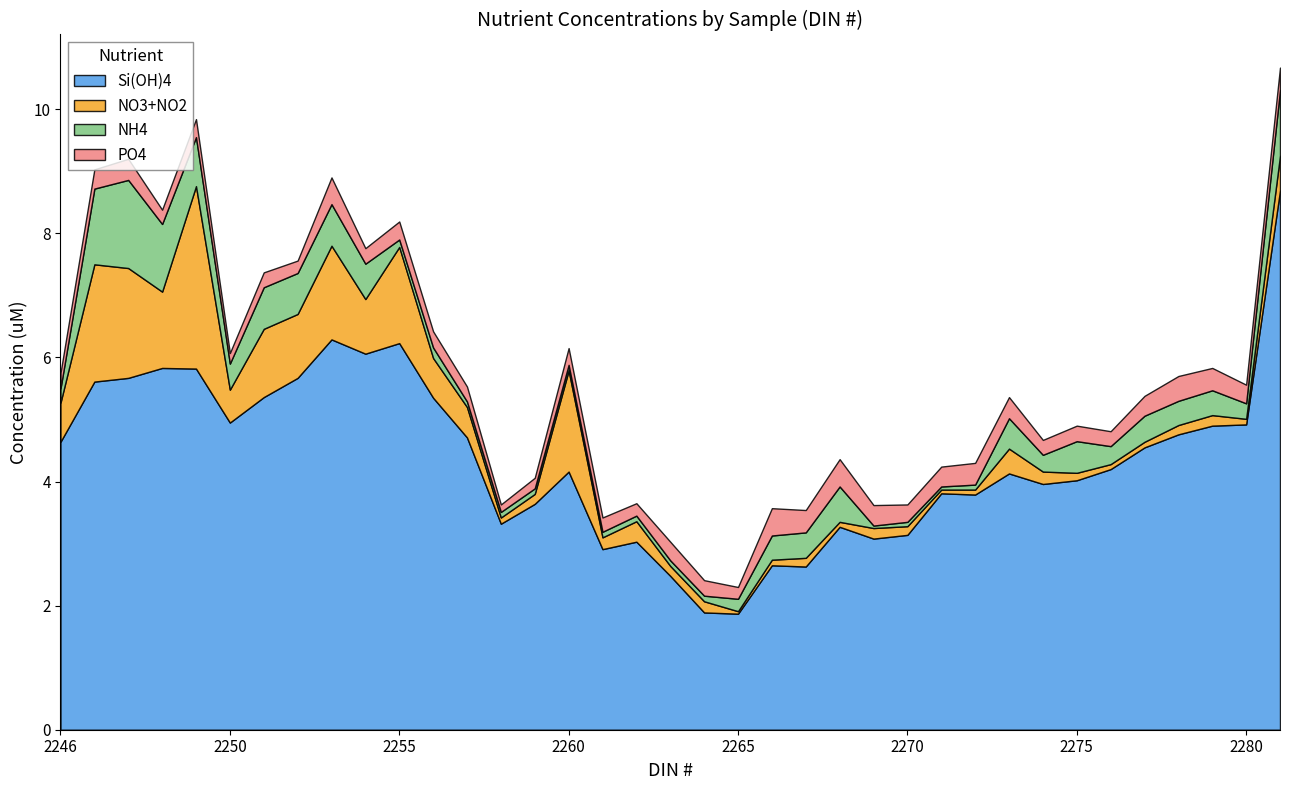

At which category does PO4 reach its first local peak?

2247